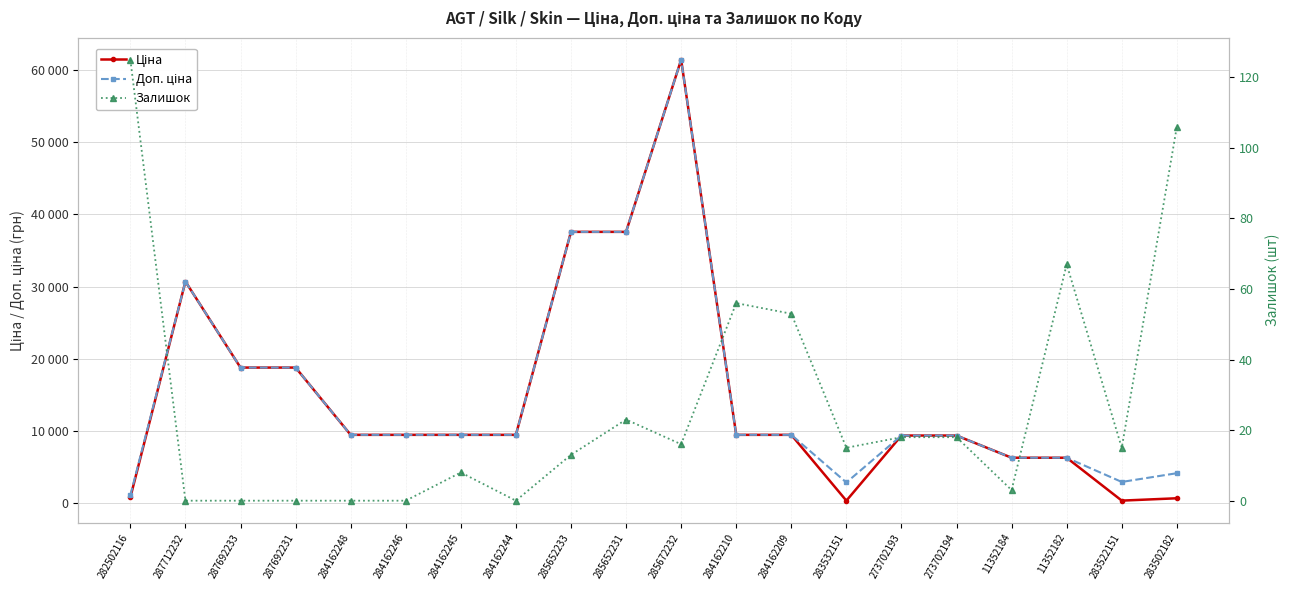

In Залишок, how many points are lower than both neighbors (excluding endpoints)?

5